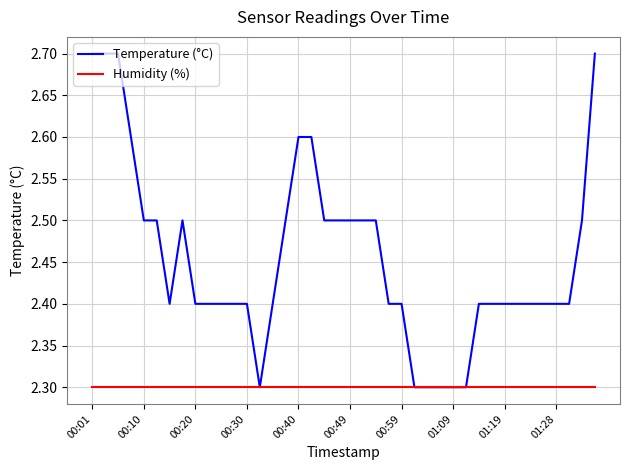

Which series has the largest range (max minus min)?

Temperature (°C)